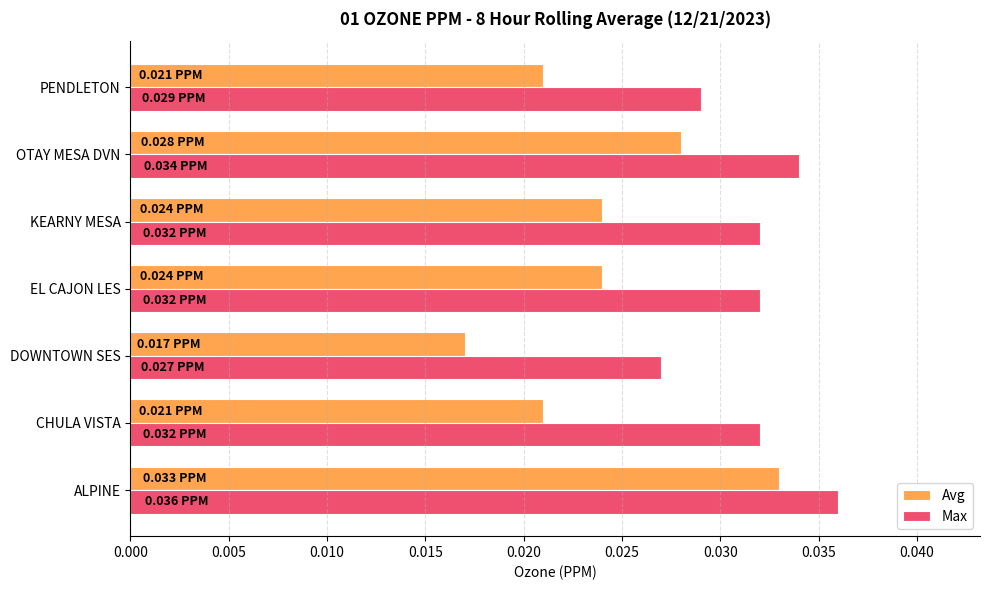

Which series has the widest spread of values?

Avg